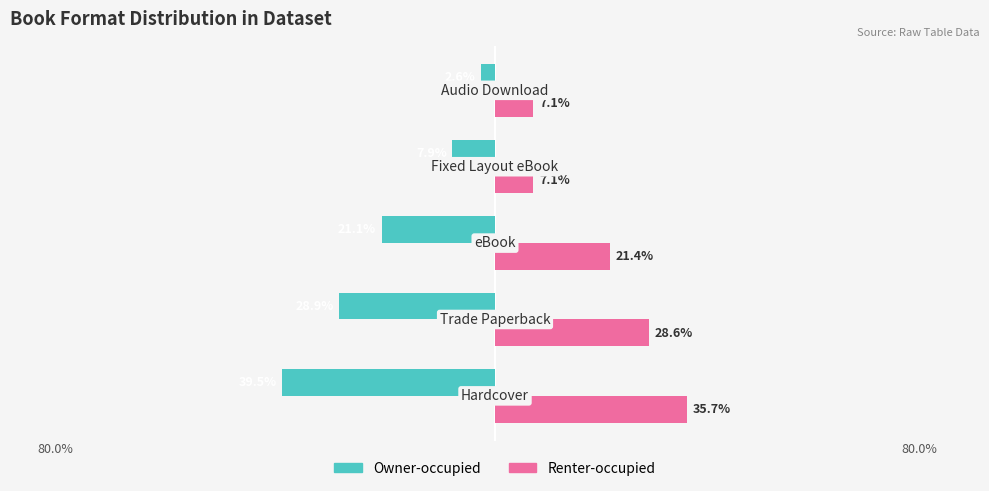

What are all the series names shown in the legend?

Owner-occupied, Renter-occupied